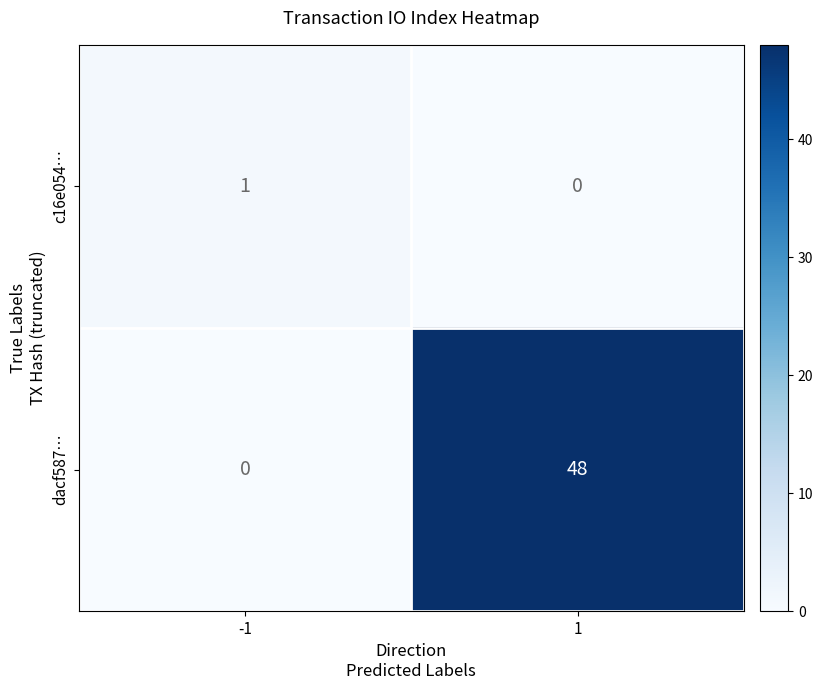

Which series has the largest range (max minus min)?

dacf587…